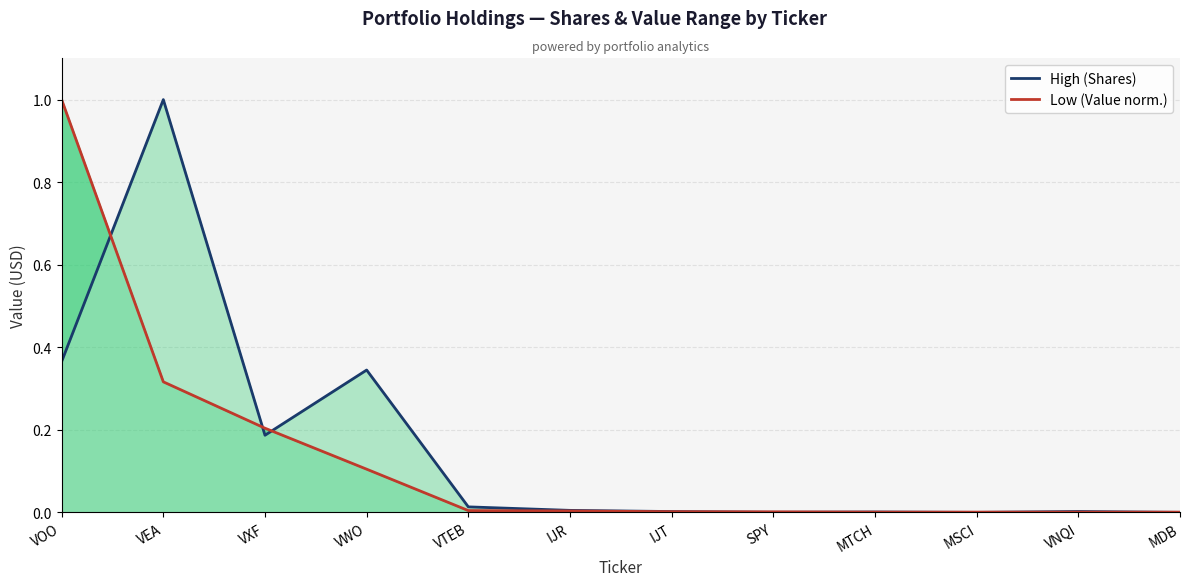

Which series ends up on top after the final intersection of High (Shares) and Low (Value norm.)?

Low (Value norm.)